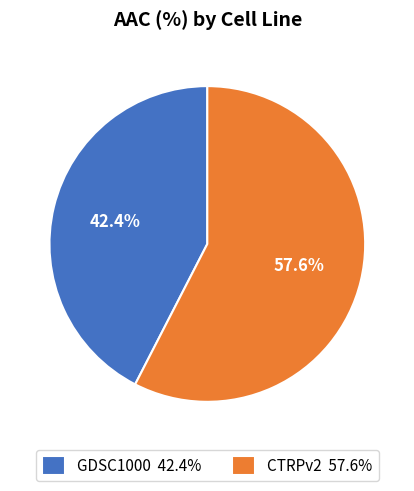

Combined, what portion of the pie is GDSC1000 and CTRPv2?

100.0%